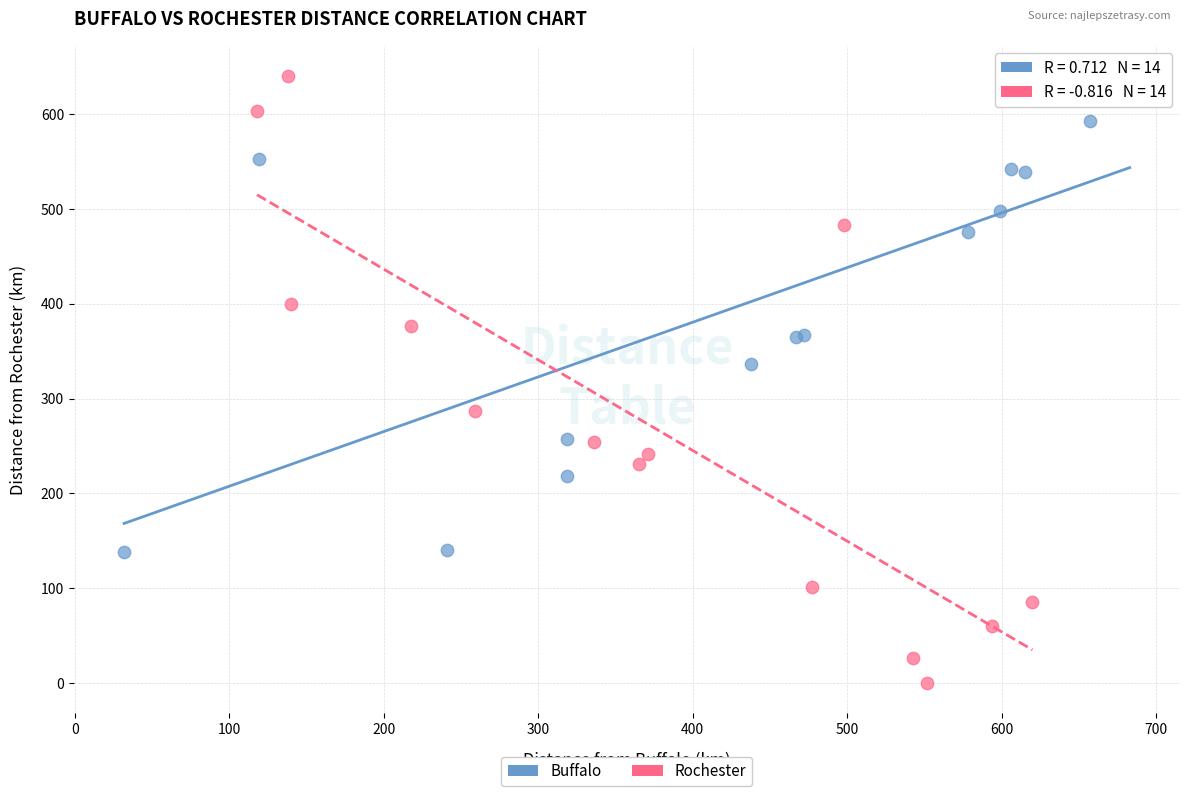

Which series contains the lowest Y value?

Rochester